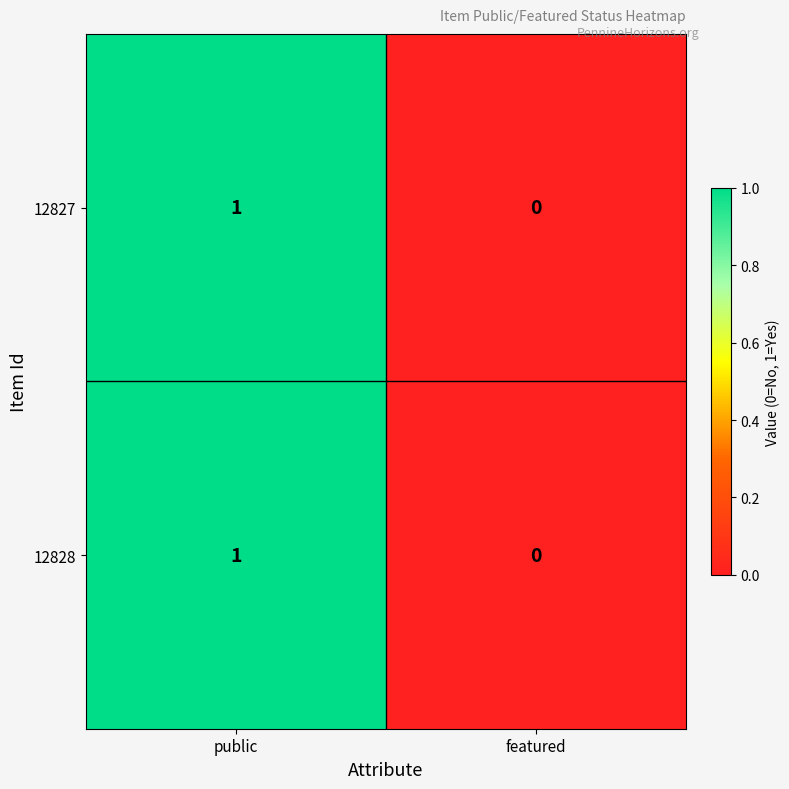

At which category is the sum across all series the highest?

public